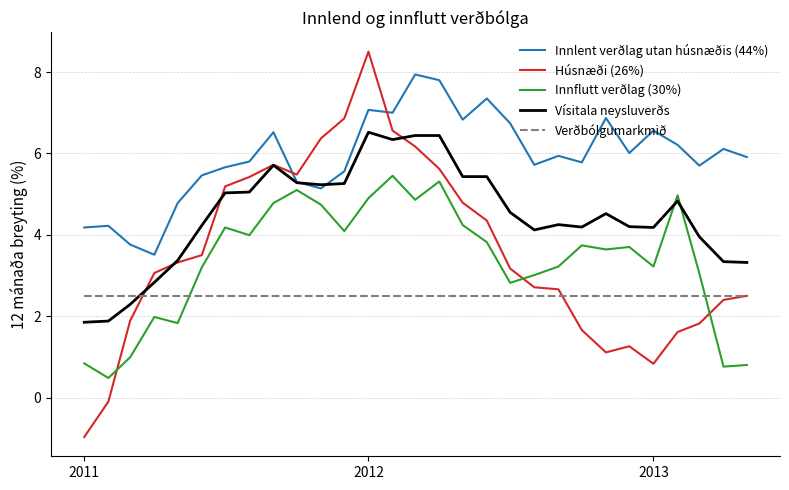

True or false: Innlent verðlag utan húsnæðis (44%) and Verðbólgumarkmið intersect in this chart.

False